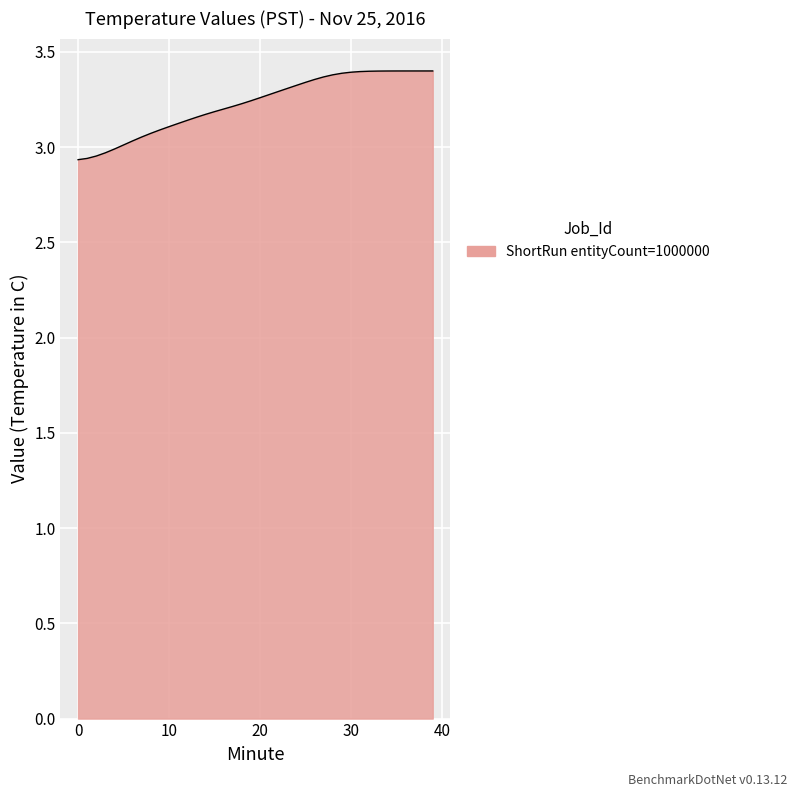

What is the difference between the maximum and minimum values?

0.5